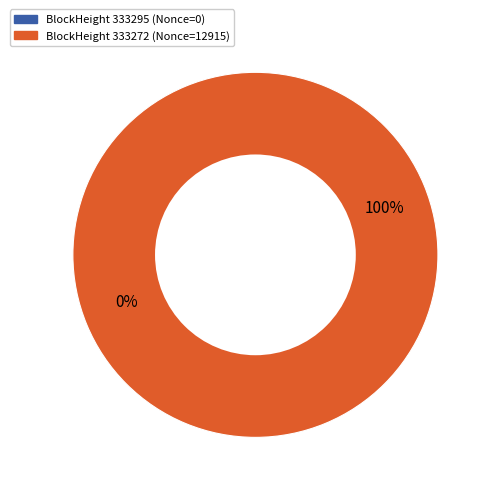

Is there any slice that represents more than half of the pie?

Yes